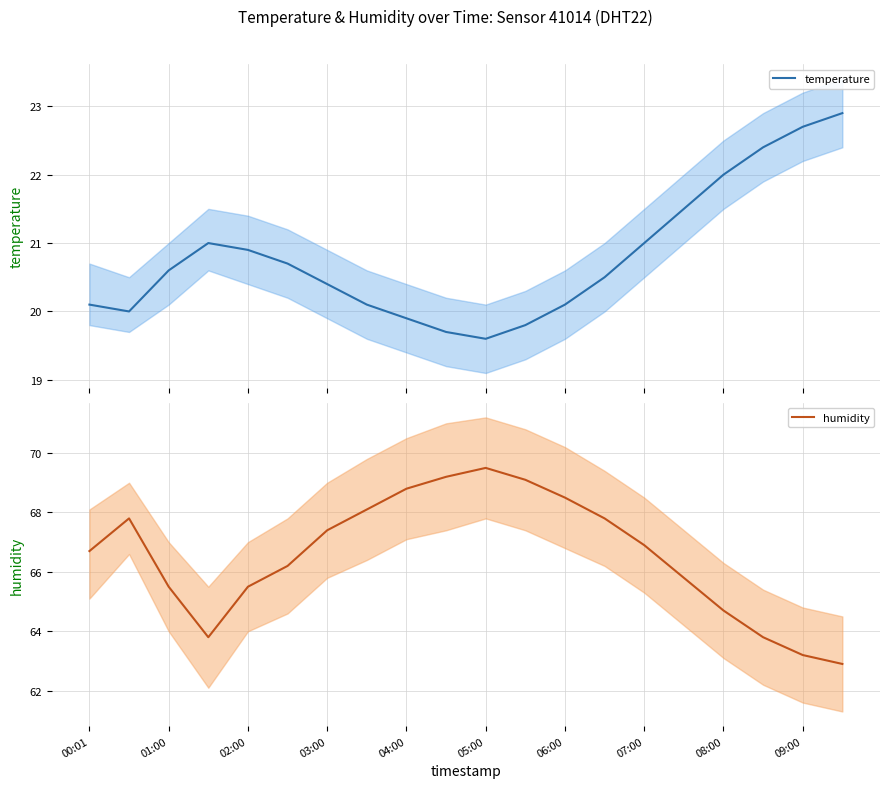

What is the lowest value of the temperature series?

19.6